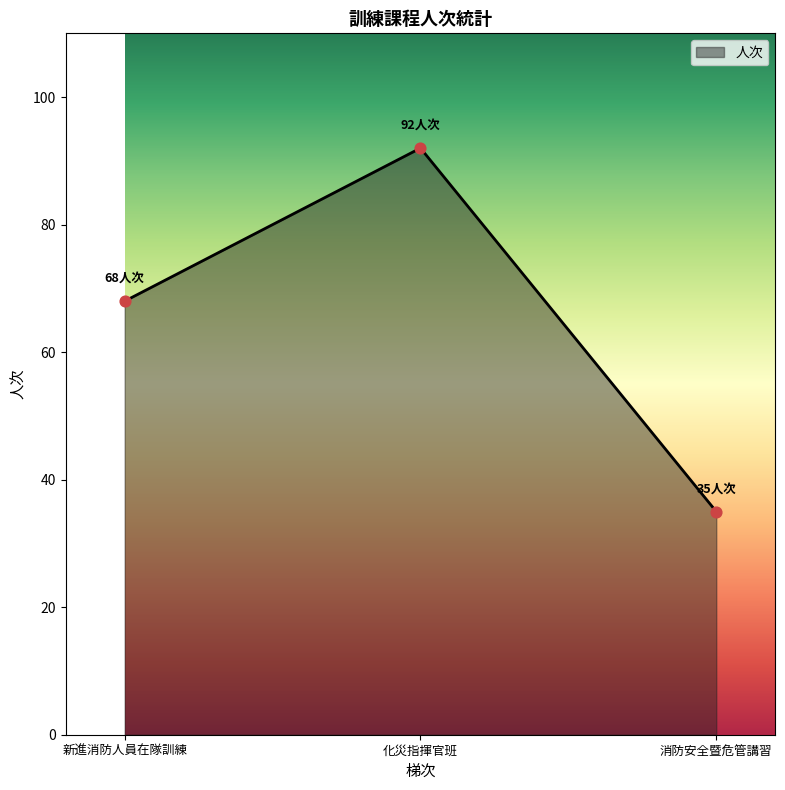

What is the maximum value for 人次?

91.9